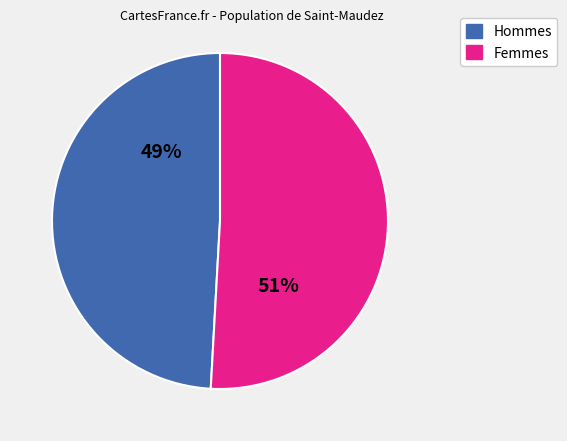

Is there any slice that represents more than half of the pie?

Yes